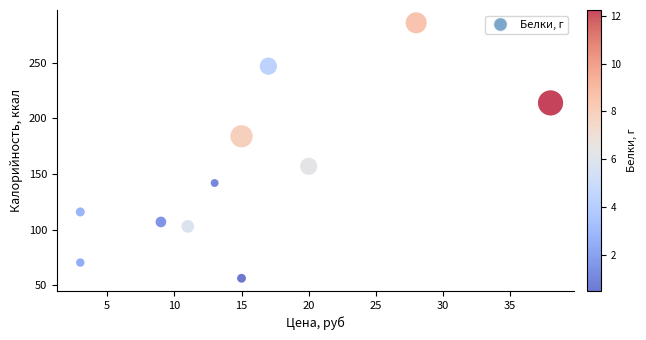

What is the range of Y values (max minus min)?

229.6